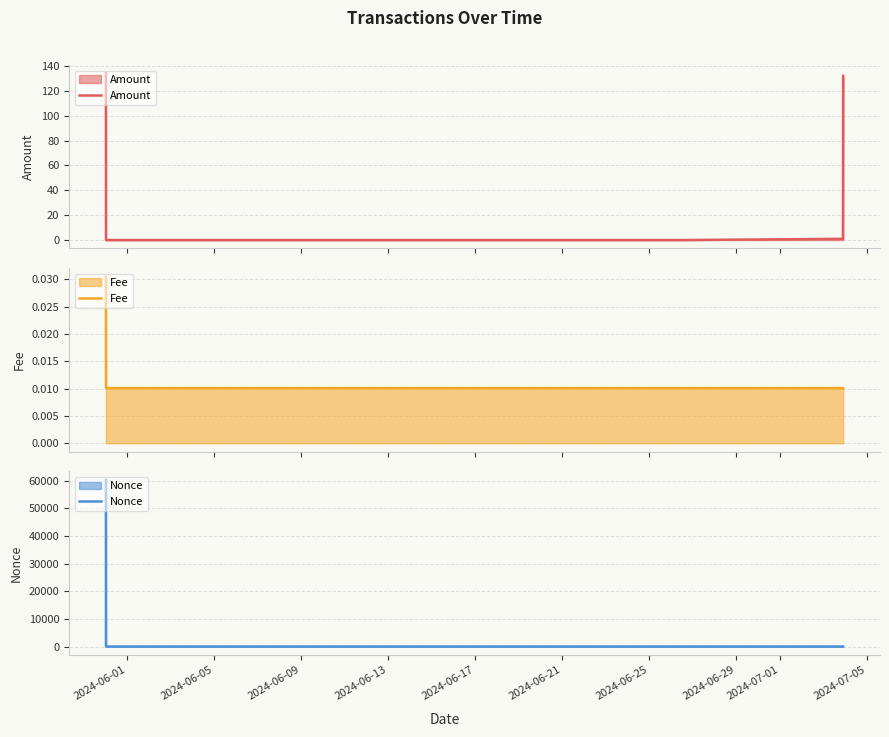

Which series has the largest total across all categories?

Nonce